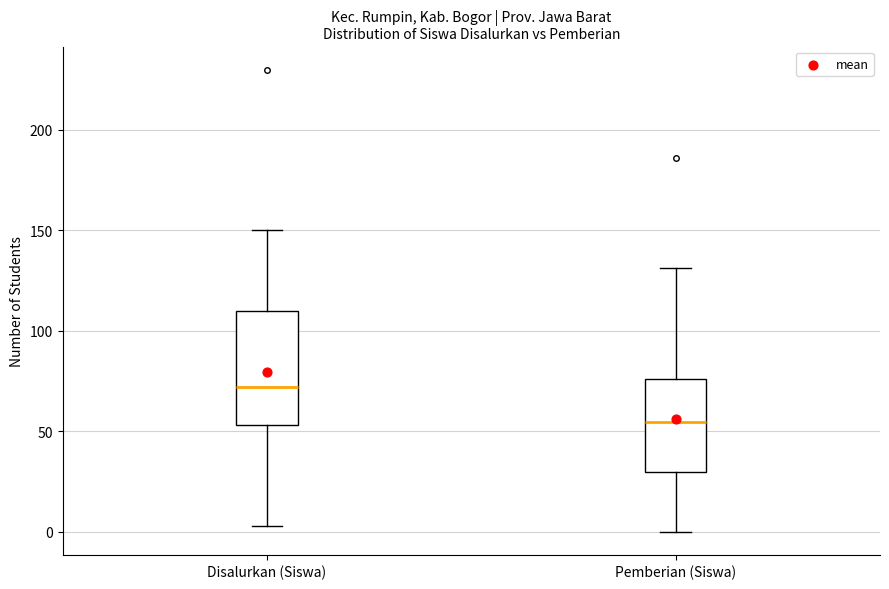

Where does the upper whisker of the box for Disalurkan (Siswa) end on the y-axis? The values are not printed on the chart, so give them approximately, as read against the axis.

150